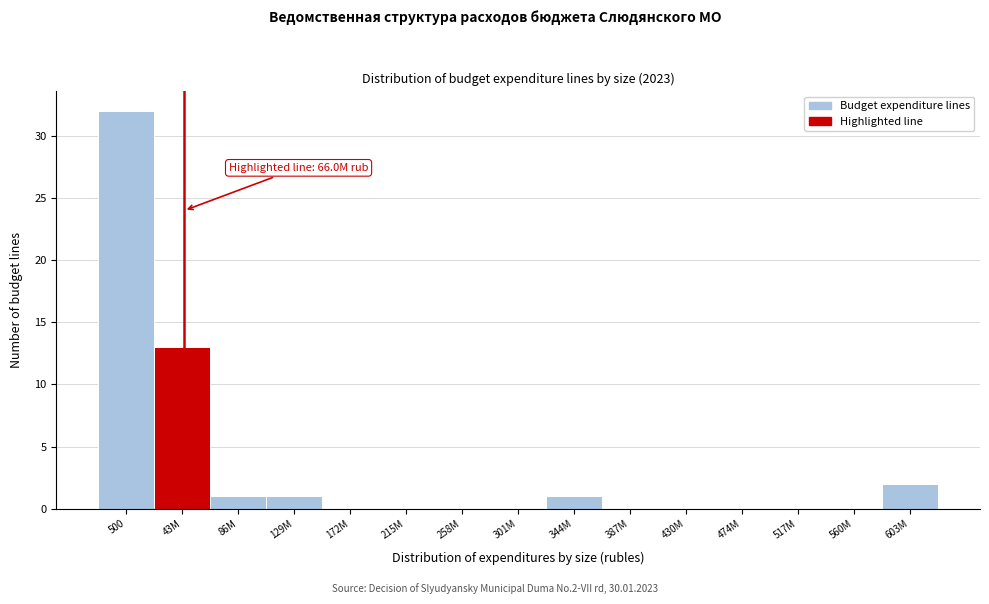

Reading left to right, list all the values displayed in this chart.

500=32	43M=13	86M=1	129M=1	172M=0	215M=0	258M=0	301M=0	344M=1	387M=0	430M=0	474M=0	517M=0	560M=0	603M=2